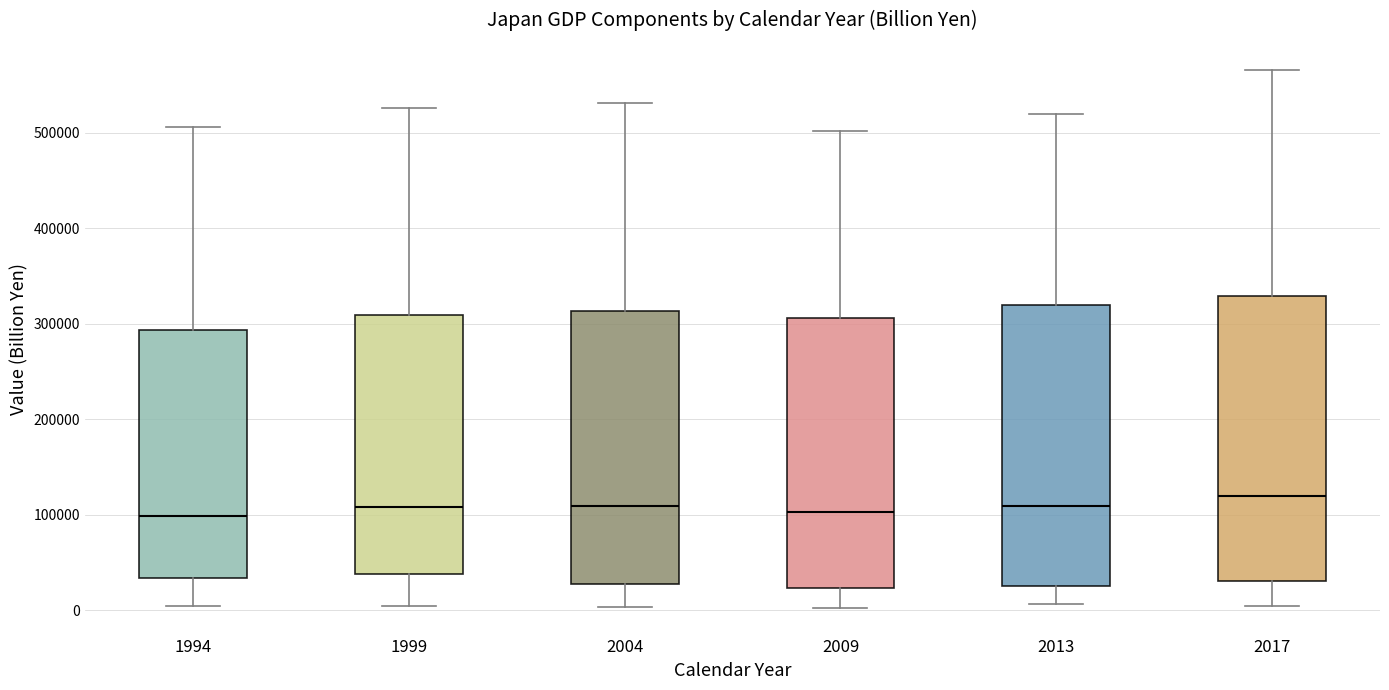

Where does the median line of the box at x = 2013 sit on the y-axis? The values are not printed on the chart, so give them approximately, as read against the axis.

110000